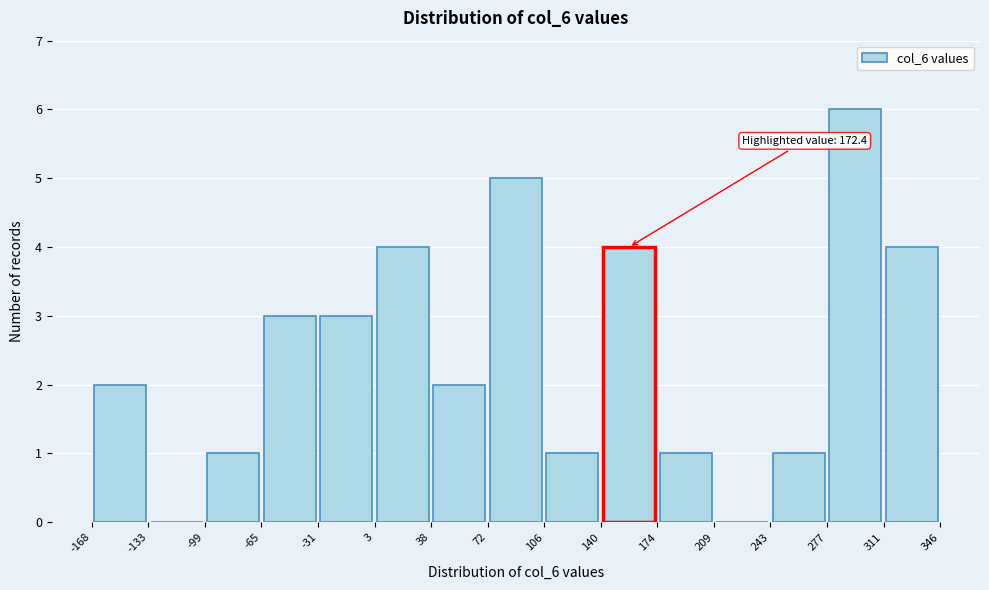

Over which range of the x-axis is the bar tallest?

277 to 311